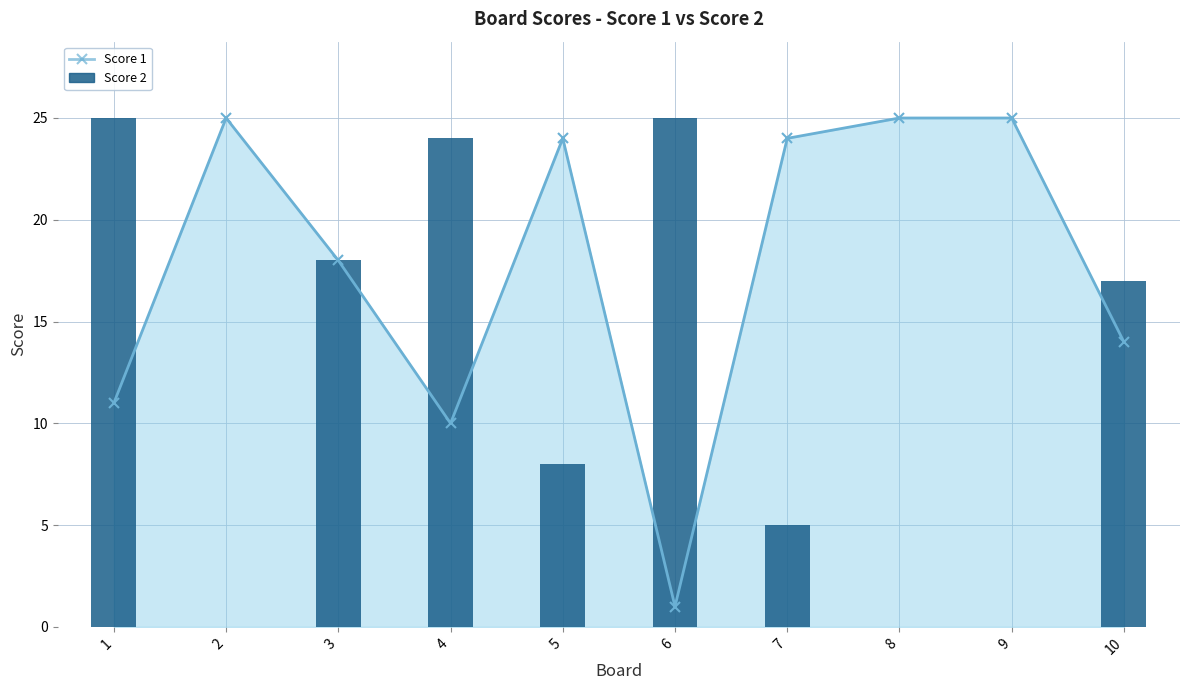

What is the sum of all values?

122